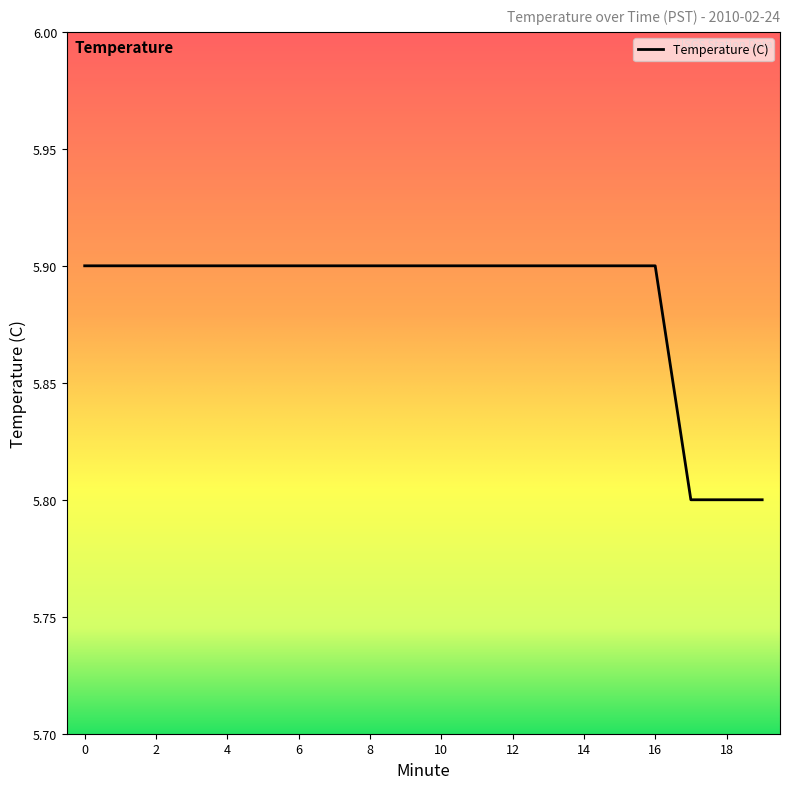

What is the minimum value shown in the chart?

5.8